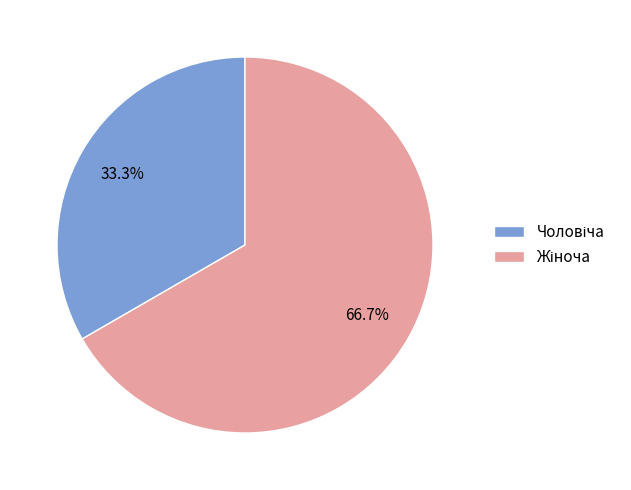

Is there any slice that represents more than half of the pie?

Yes